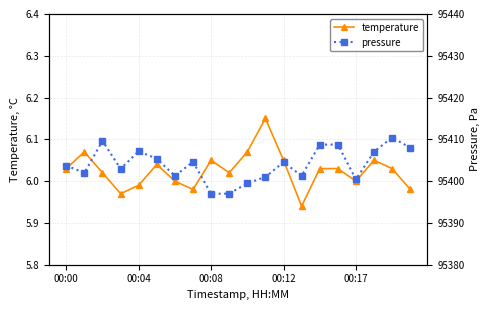

What is the maximum value shown in the chart?

95410.4